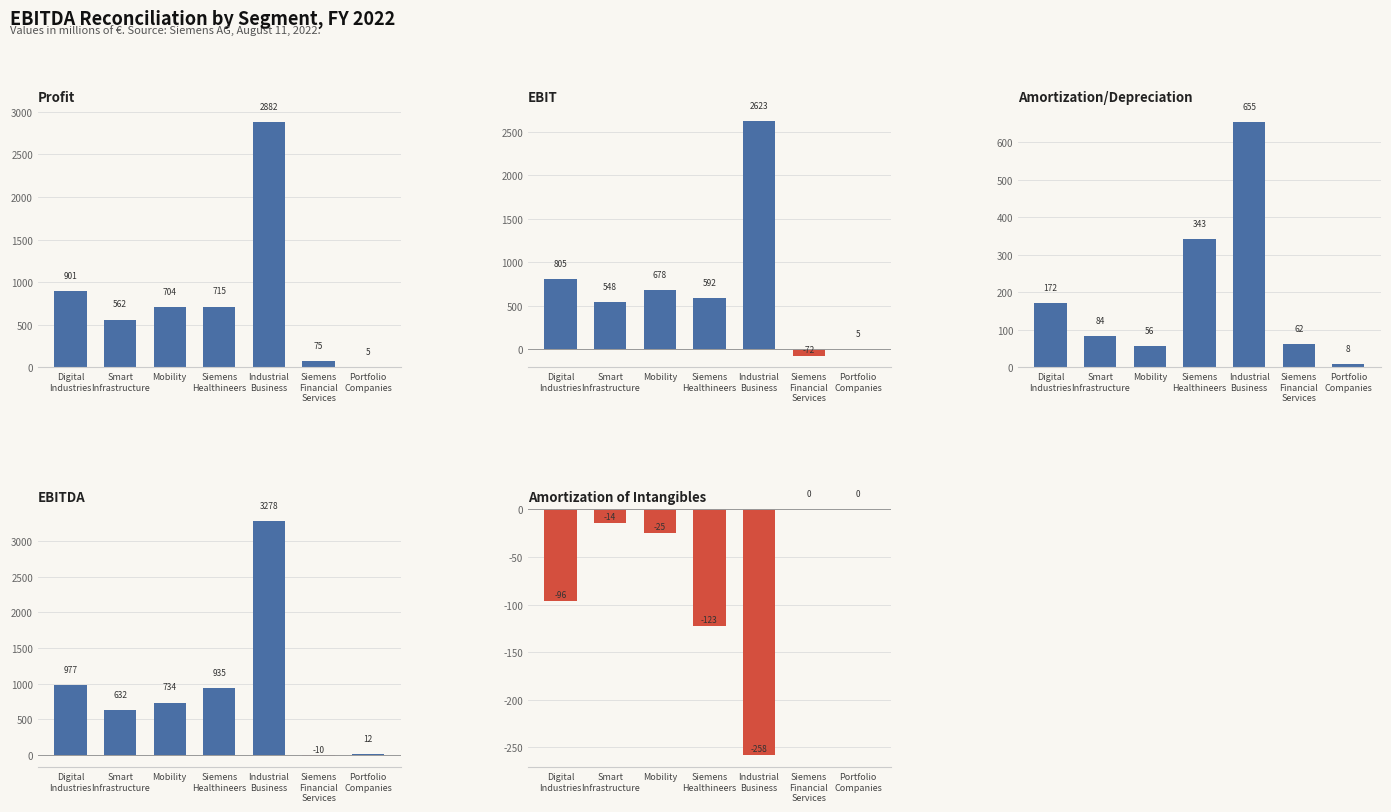

Is it true that EBIT equals 592 at Siemens
Healthineers?

True